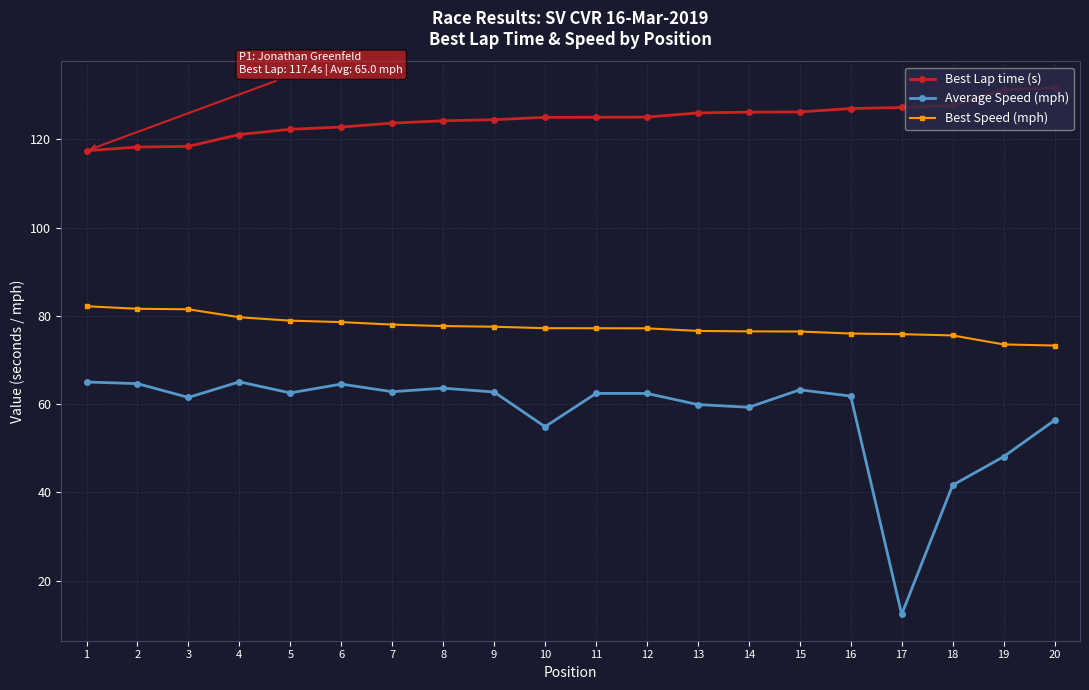

True or false: Best Speed (mph) and Average Speed (mph) intersect in this chart.

False